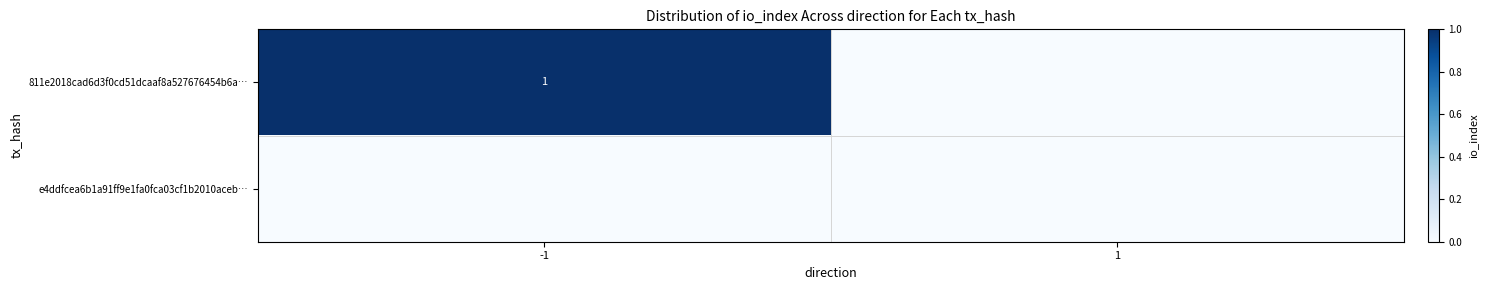

The 811e2018cad6d3f0cd51dcaaf8a527676454b6a… series shows 1 at -1. True or false?

True